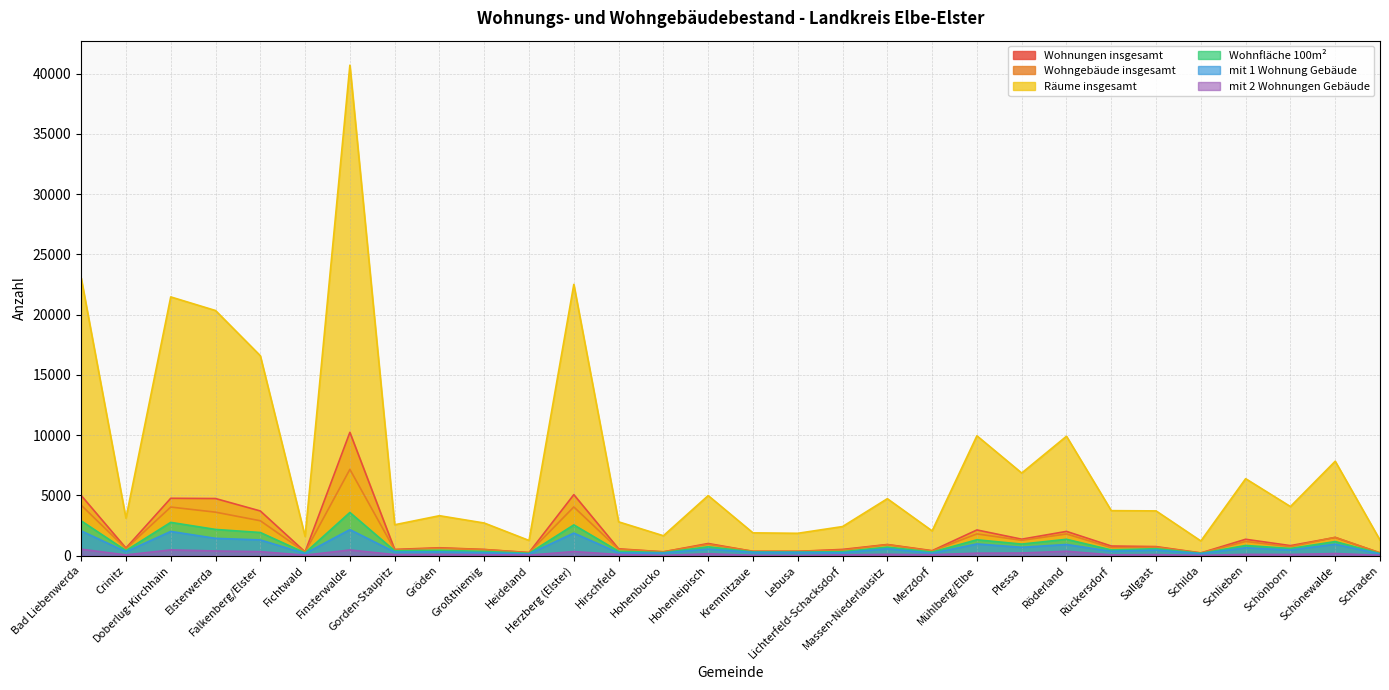

Reading left to right, extract all data points from this chart.

Wohnungen insgesamt: 5000	634	4764	4743	3711	315	10236	520	659	517	261	5065	570	321	1012	360	361	521	929	418	2136	1371	2017	804	756	231	1364	837	1513	231
Wohngebäude insgesamt: 4193	587	4036	3612	2900	303	7162	479	620	506	248	4044	530	324	945	367	366	463	910	386	1808	1276	1803	675	710	224	1182	746	1525	236
Räume insgesamt: 23053	3107	21470	20340	16591	1594	40693	2568	3318	2711	1265	22508	2809	1656	4988	1895	1859	2418	4729	2059	9947	6859	9910	3738	3717	1223	6389	4078	7838	1294
Wohnfläche 100m²: 2892	427	2765	2179	1924	236	3586	405	452	357	198	2556	368	256	741	311	302	333	713	300	1320	964	1361	480	582	195	848	601	1173	182
mit 1 Wohnung Gebäude: 2062	329	2015	1440	1309	180	2164	305	319	253	146	1876	239	220	554	273	272	244	579	205	977	697	932	367	466	168	659	474	958	140
mit 2 Wohnungen Gebäude: 539	68	481	392	336	49	474	94	113	86	48	344	102	24	163	35	20	70	115	82	210	224	369	73	93	23	112	104	179	40